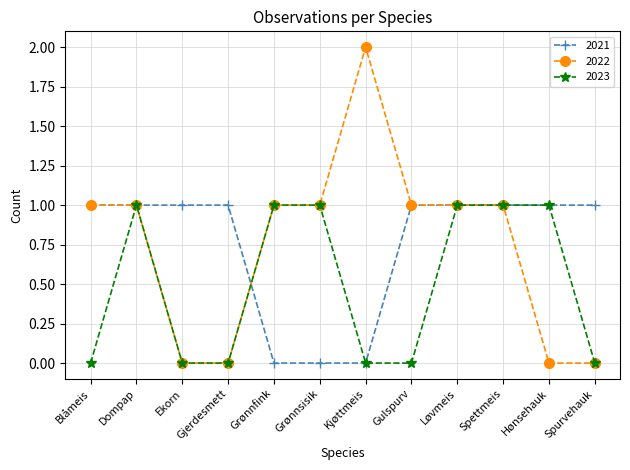

Is it true that 2023 equals 1 at Dompap?

True